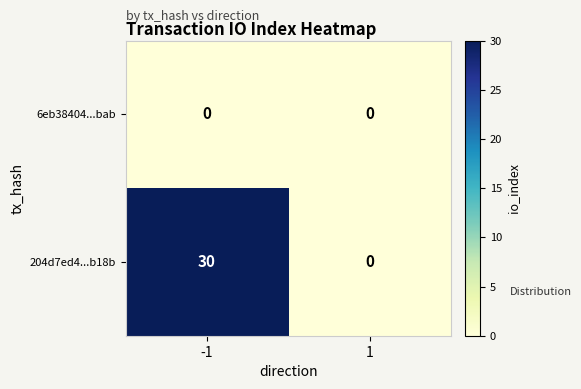

Rank the series by their average value, from highest to lowest.

204d7ed4...b18b, 6eb38404...bab